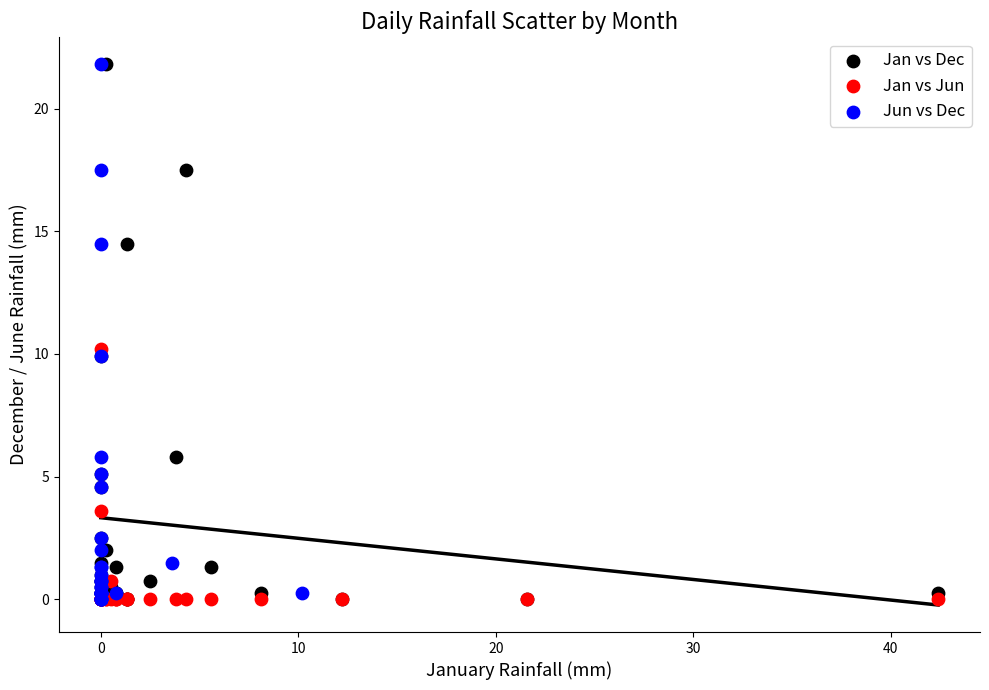

What are all the series names shown in the legend?

Jan vs Dec, Jan vs Jun, Jun vs Dec